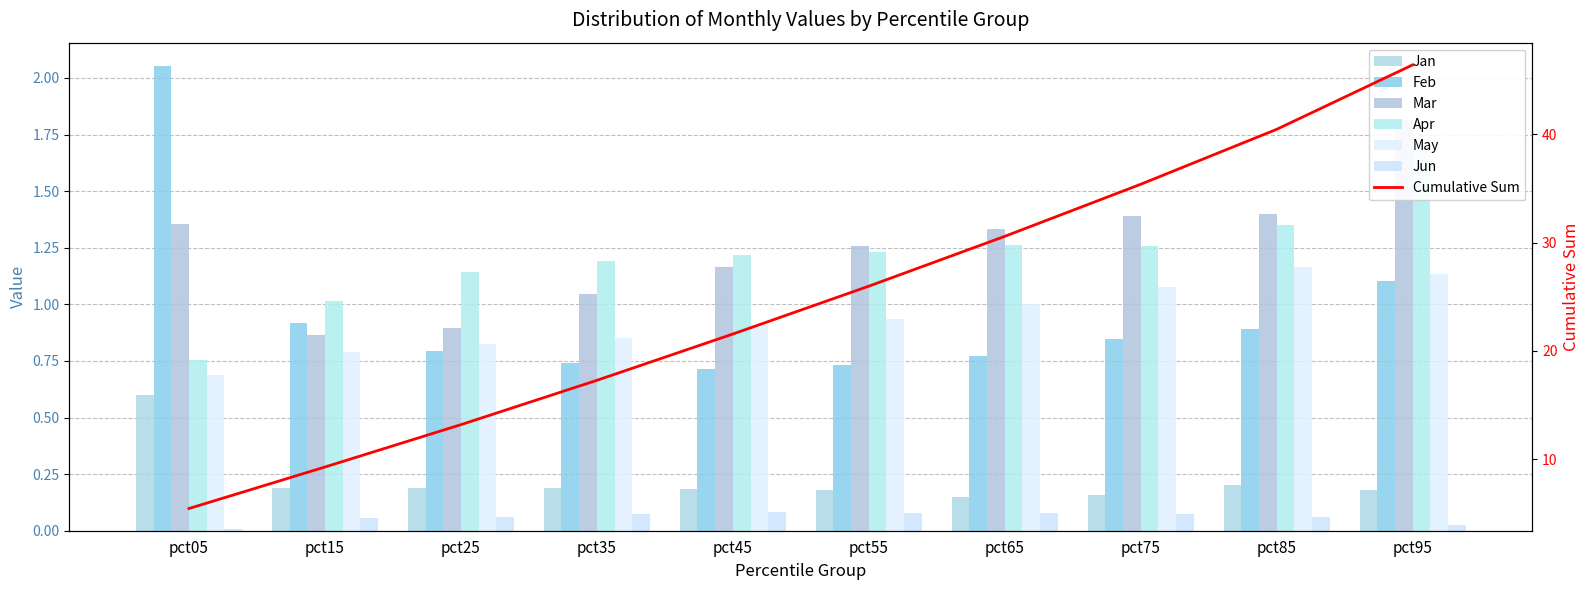

At which category is the sum across all series the highest?

pct95